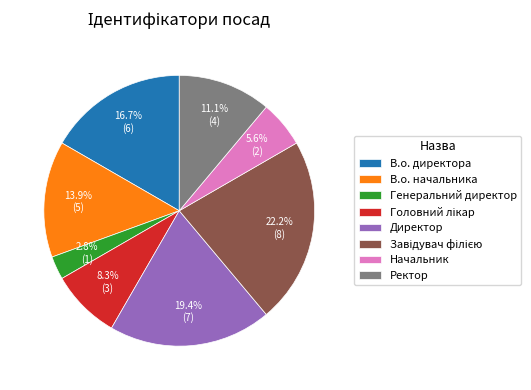

True or false: В.о. директора accounts for 24% of the total.

False